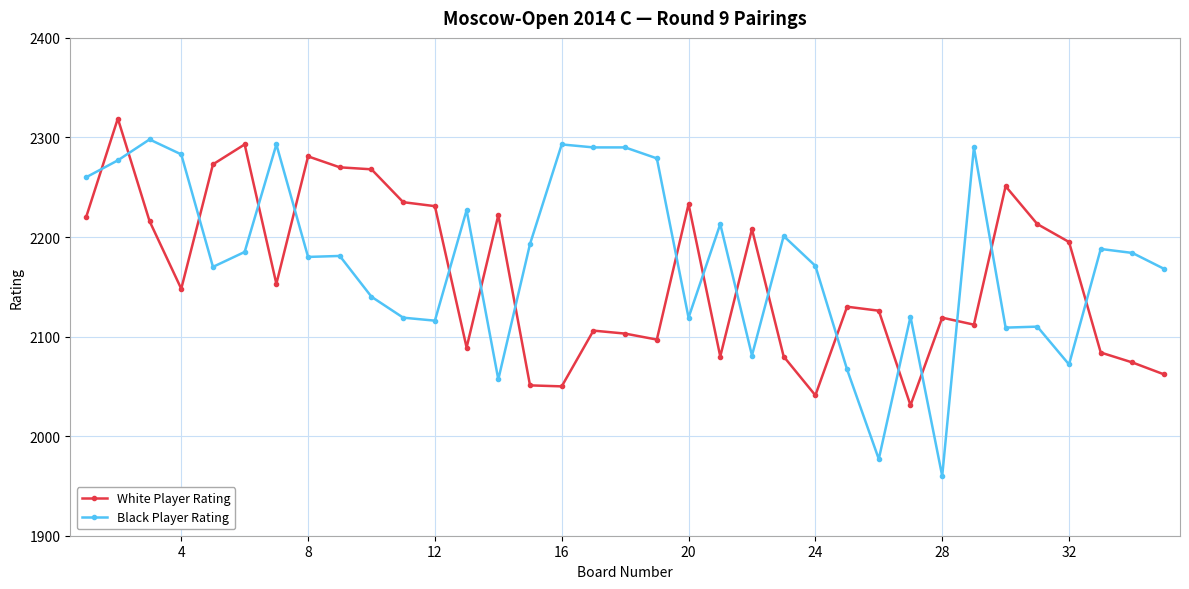

What is the difference between the maximum and minimum values in the White Player Rating series?

288